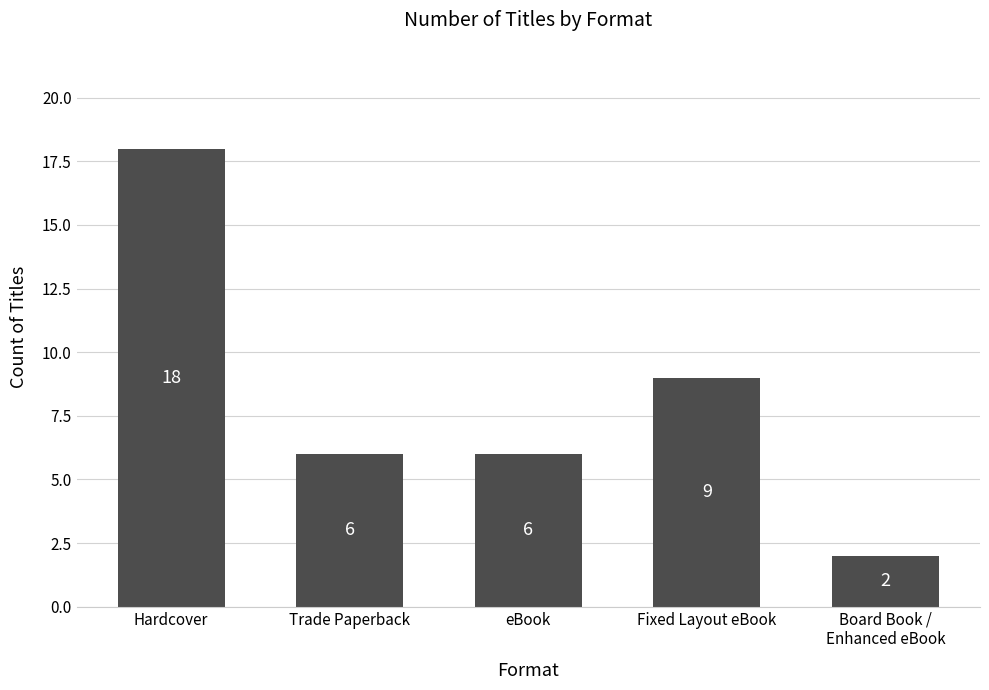

What is the label of the 4th bar from the right?

Trade Paperback